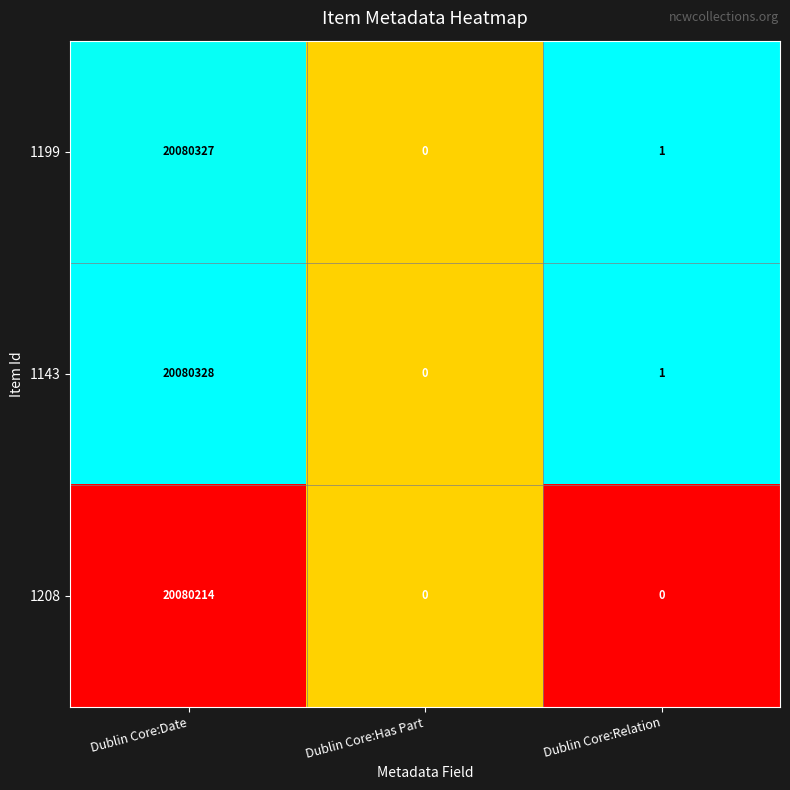

Reading left to right, transcribe all the data shown in this chart.

1199: 20080327	0	1
1143: 20080328	0	1
1208: 20080214	0	0